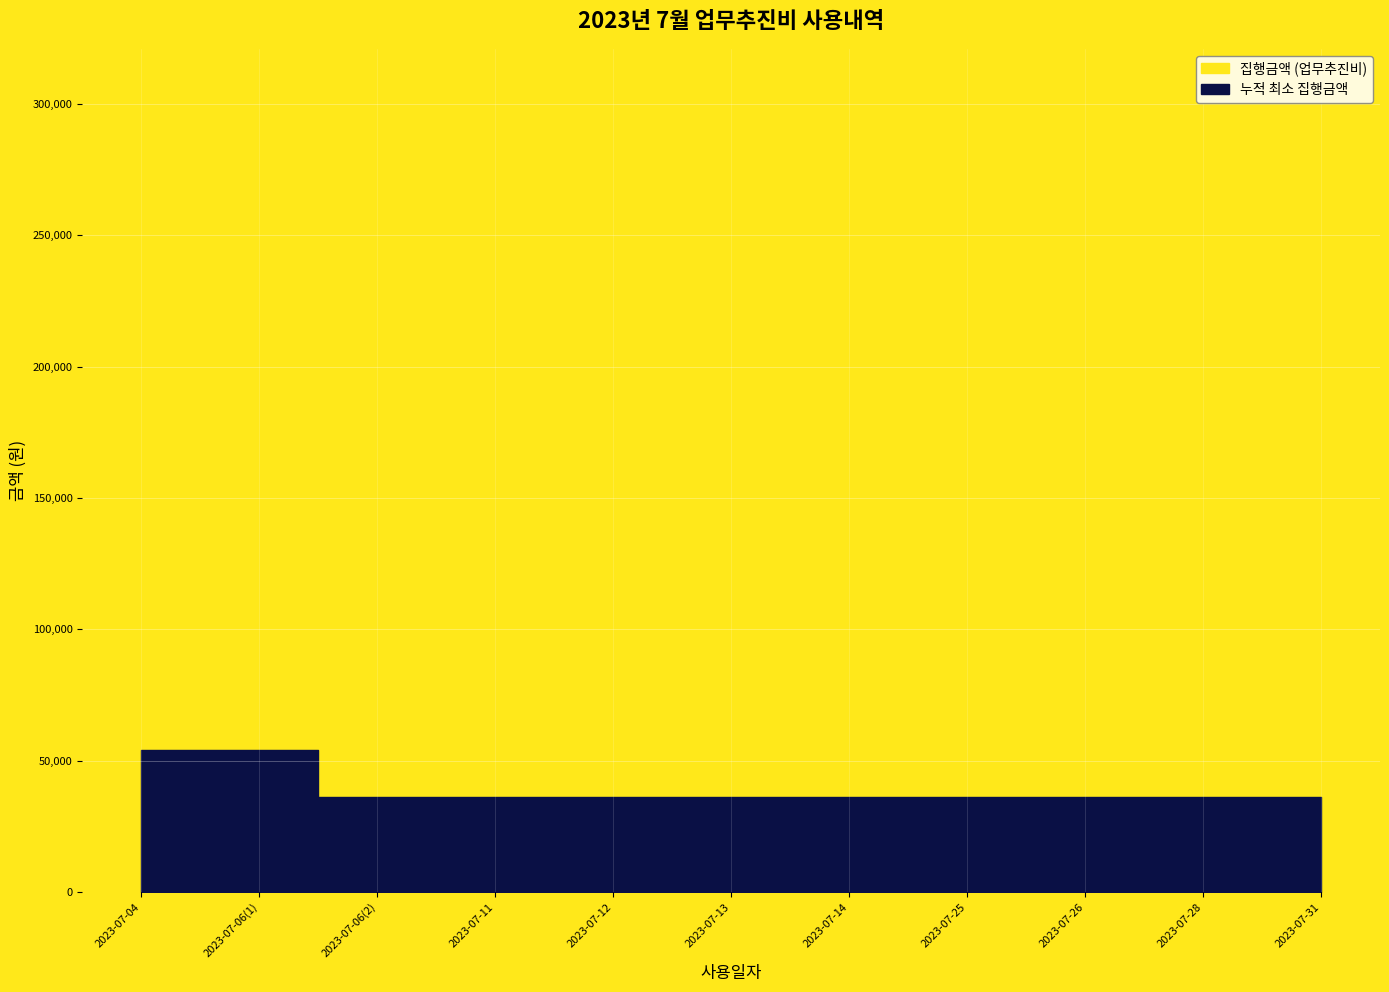

What is the difference between the maximum and second lowest values?

231600